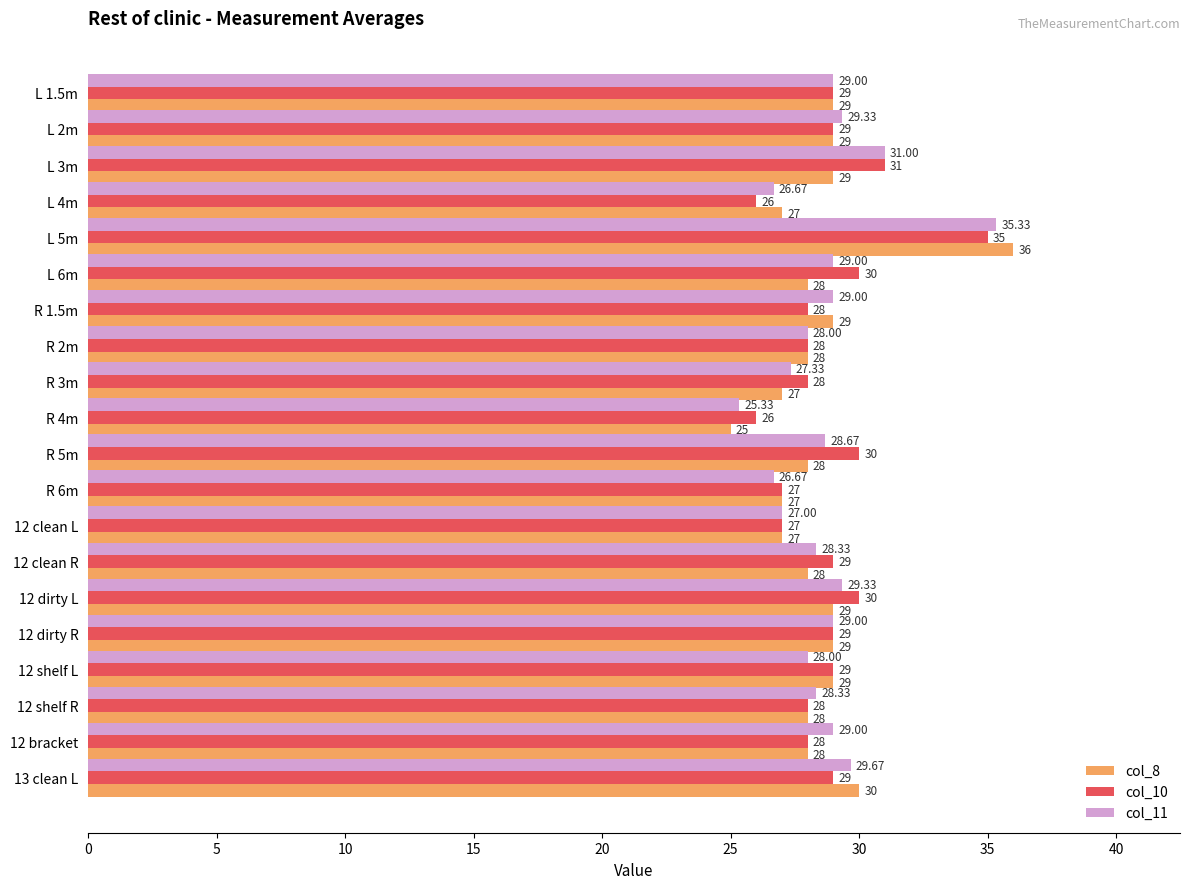

At which category is the sum across all series the highest?

L 5m